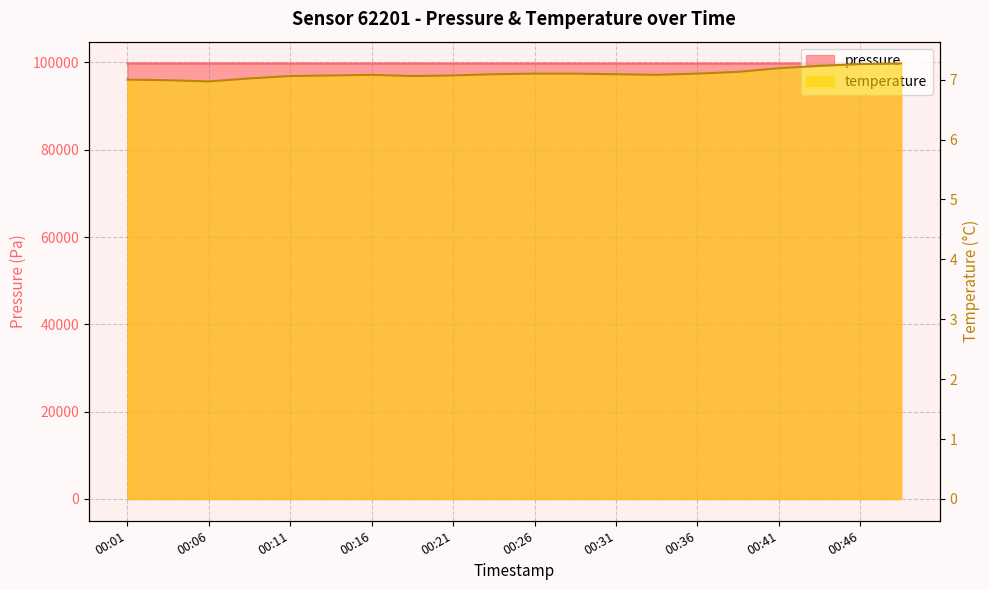

Rank the categories by pressure value from highest to lowest.

00:04, 00:06, 00:01, 00:09, 00:19, 00:11, 00:16, 00:24, 00:14, 00:21, 00:26, 00:29, 00:41, 00:31, 00:36, 00:34, 00:39, 00:46, 00:44, 00:49